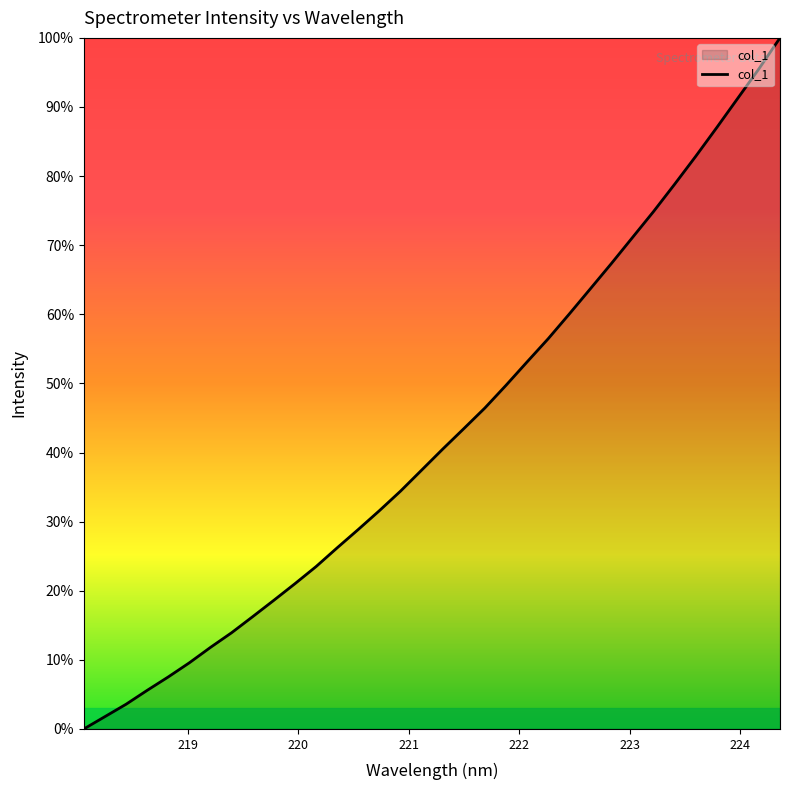

What is the maximum value shown in the chart?

100.0